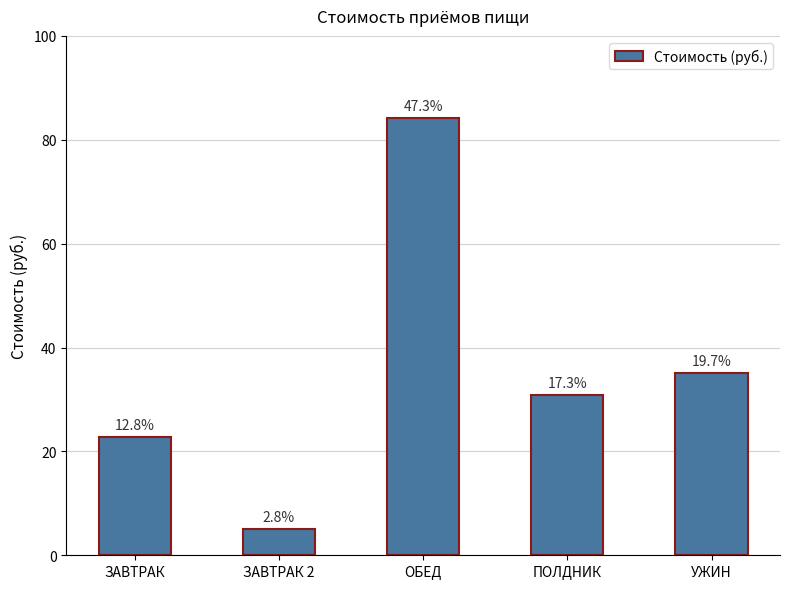

Rank the categories by value from lowest to highest.

ЗАВТРАК 2, ЗАВТРАК, ПОЛДНИК, УЖИН, ОБЕД